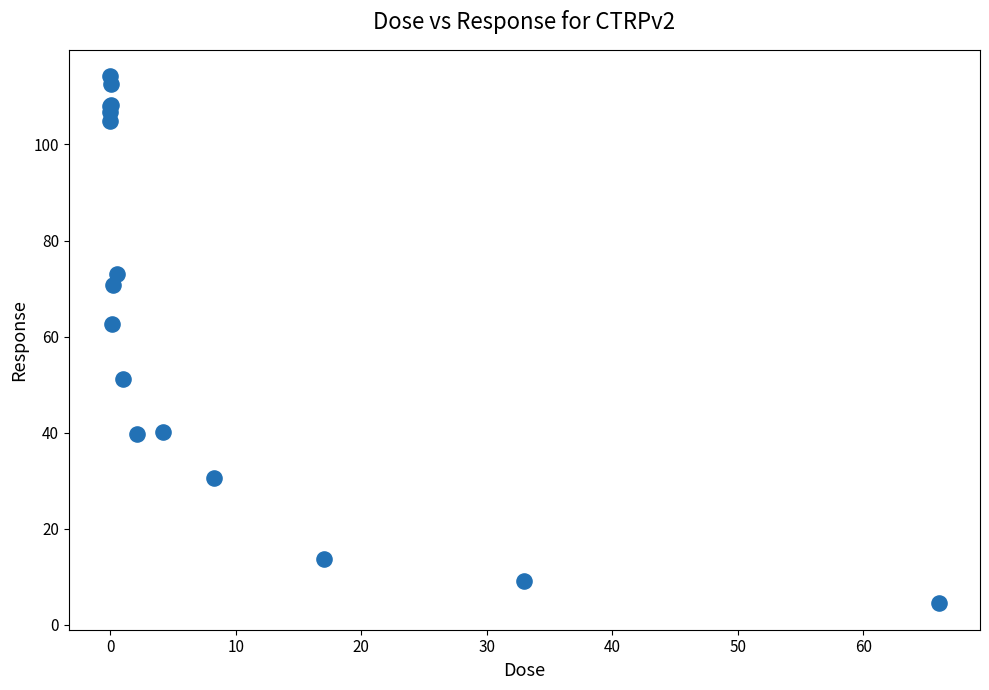

What Y value in the scatter plot is closest to 59?

62.6